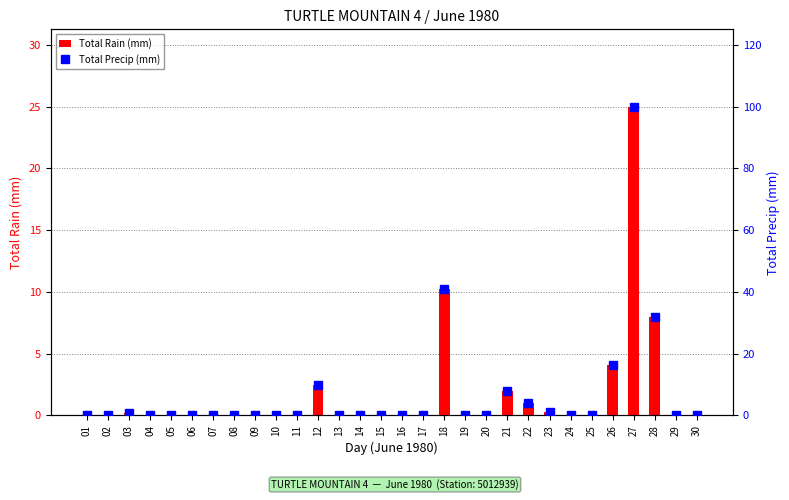

List the series in order of their peak value, lowest first.

Total Rain (mm), Total Precip (mm)